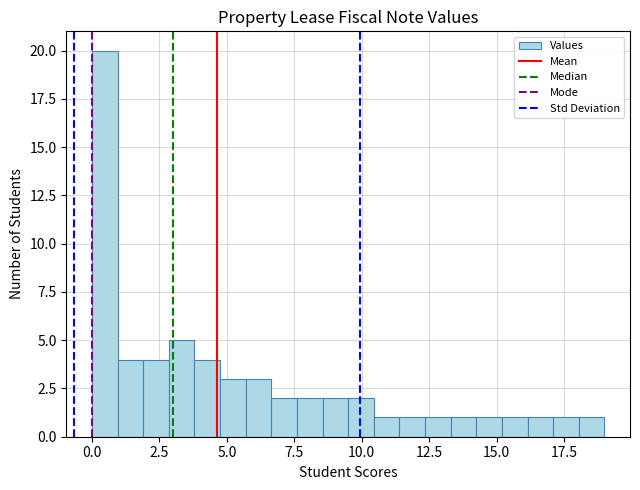

Read against the x-axis, roughly where is the centre of the tallest bar?

0.5